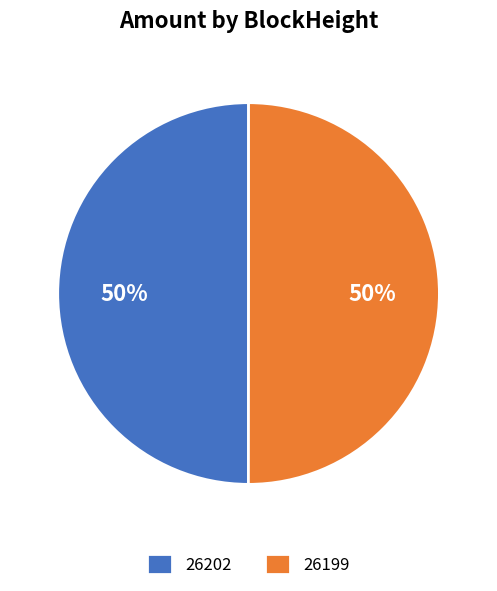

To the nearest percent, what is the combined percentage of 26199 and 26202?

100%